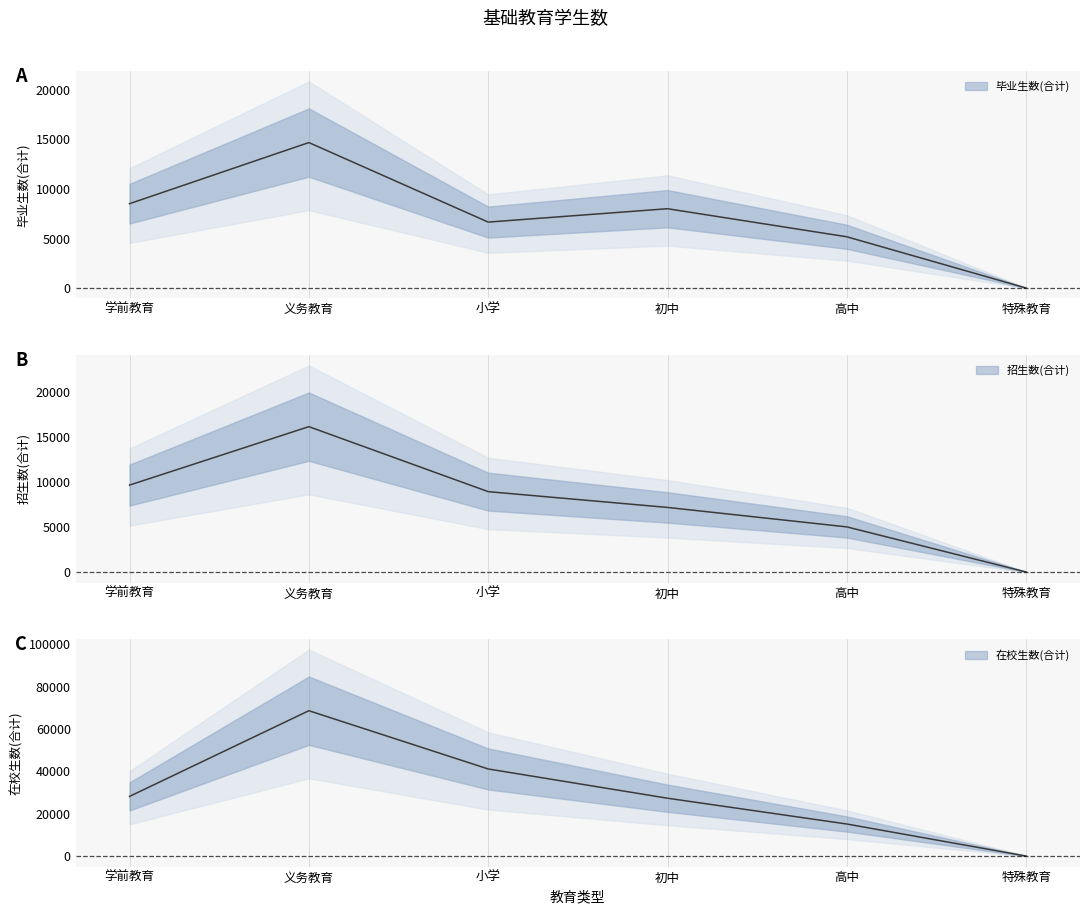

What are all the series names shown in the legend?

毕业生数(合计), 招生数(合计), 在校生数(合计)